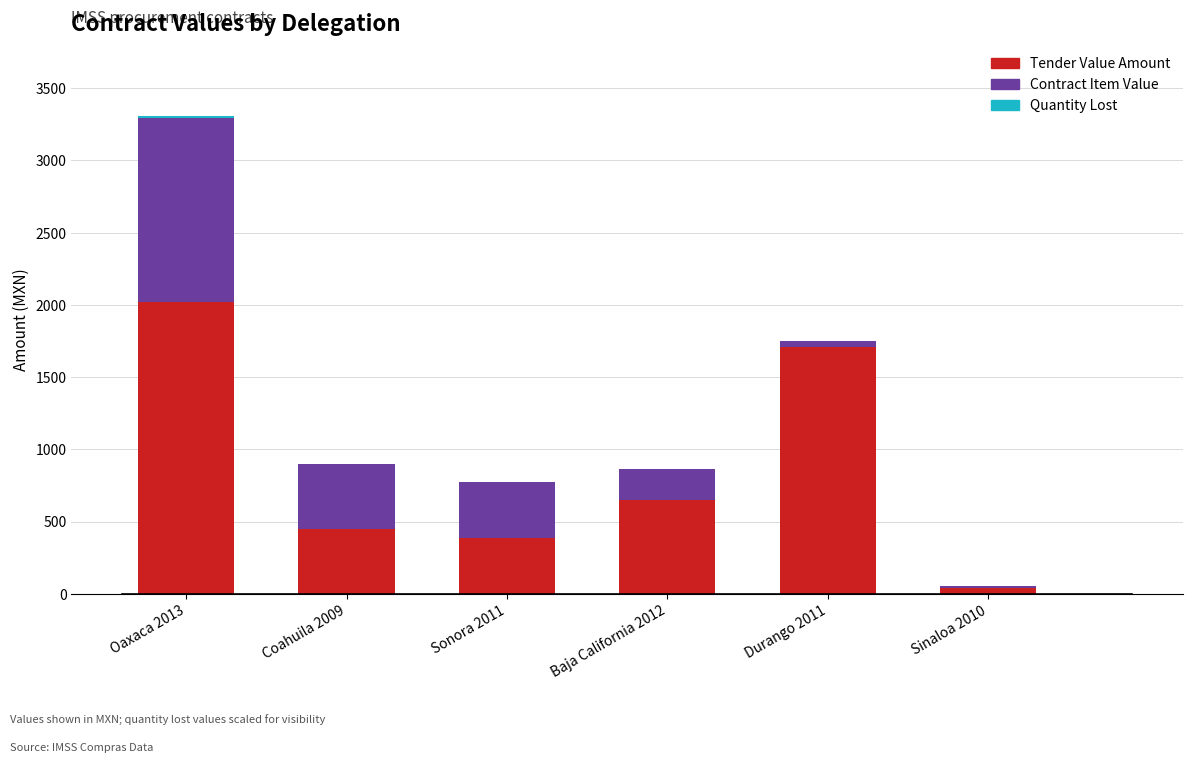

Does the chart contain stacked bars?

Yes